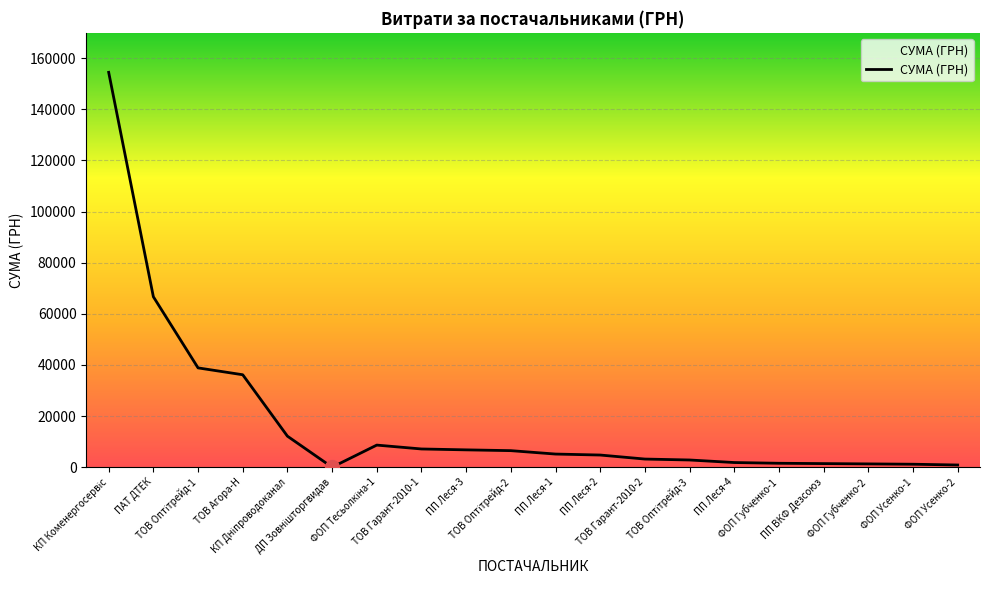

How many categories are shown in the chart?

20